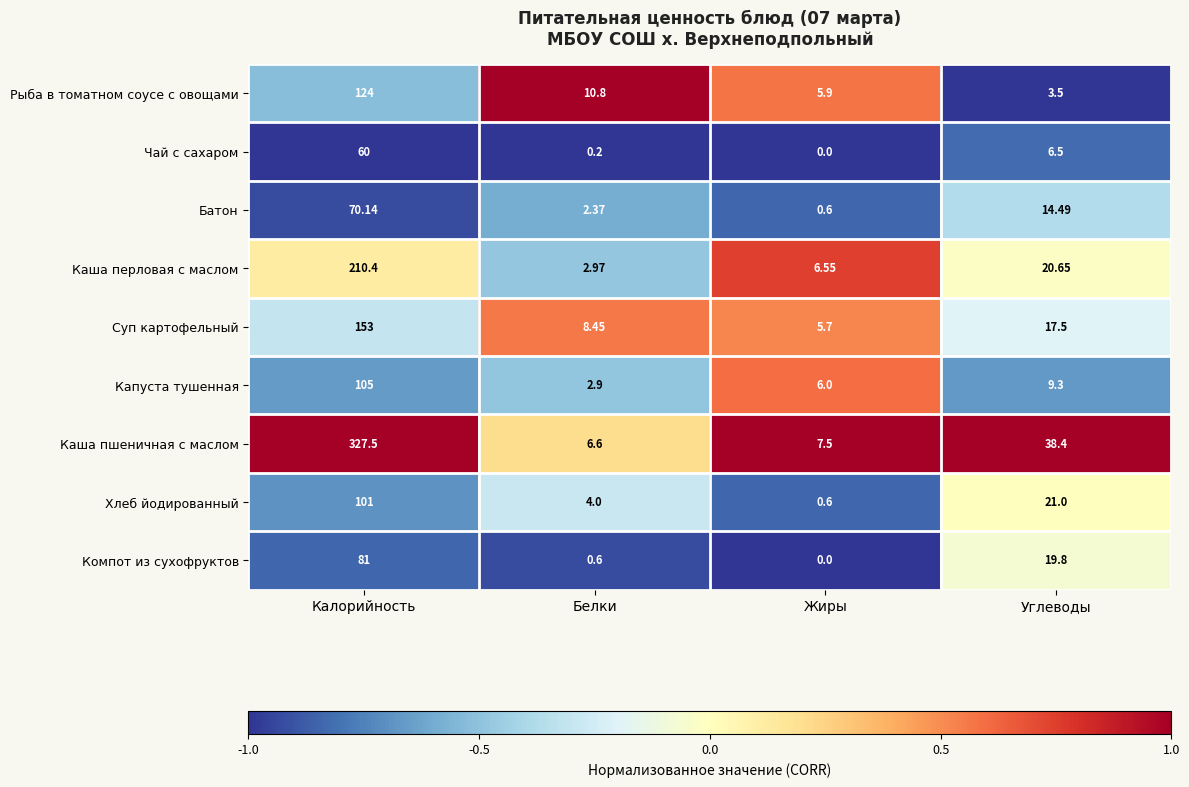

What is the total value across all series at Белки?

38.9